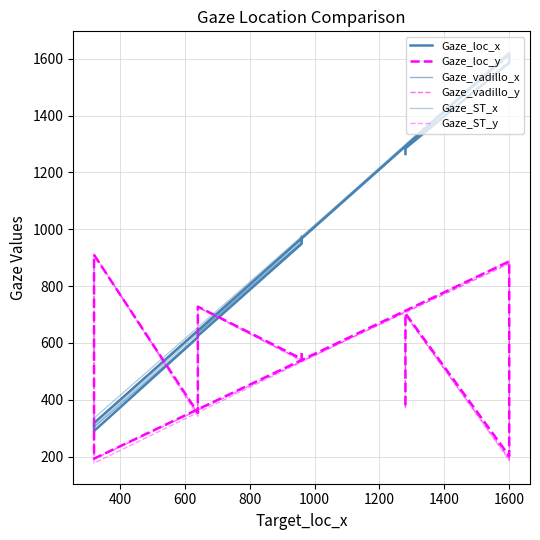

Does the chart have visible grid lines?

Yes